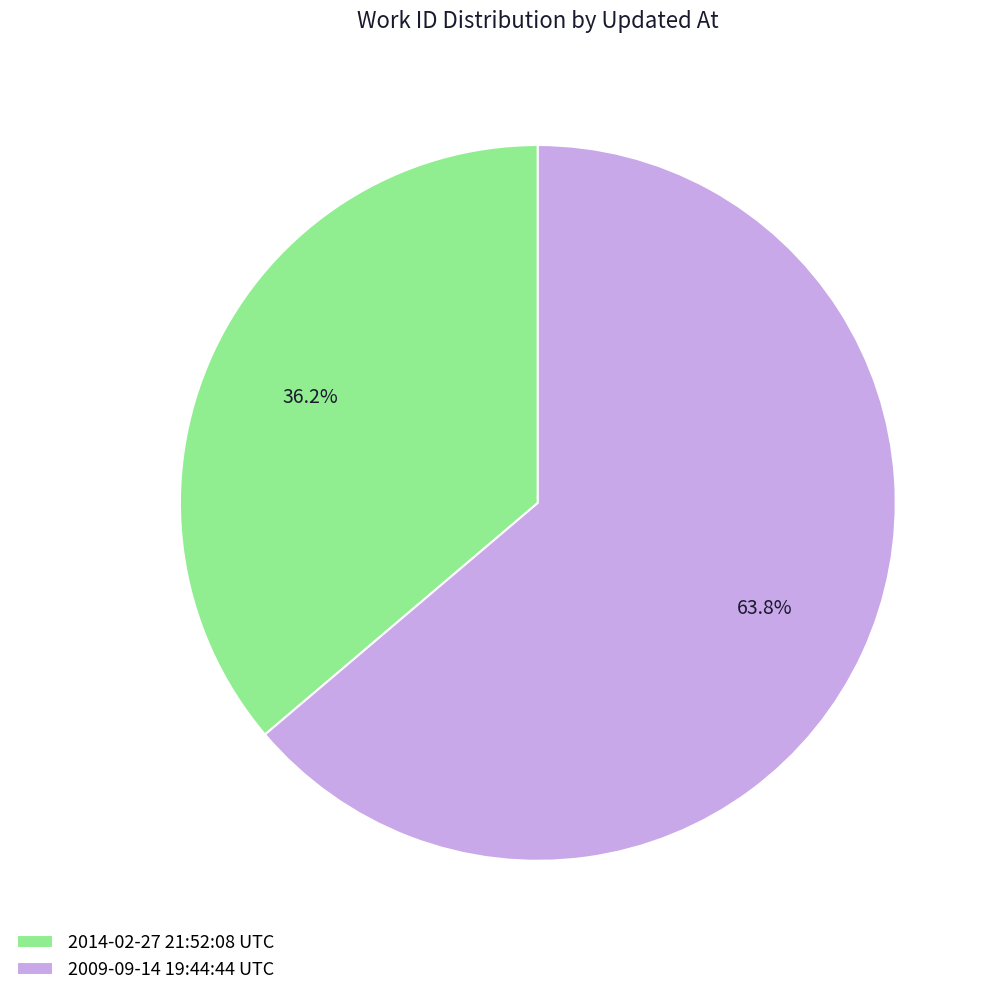

What is the smallest slice in the pie chart?

2014-02-27 21:52:08 UTC